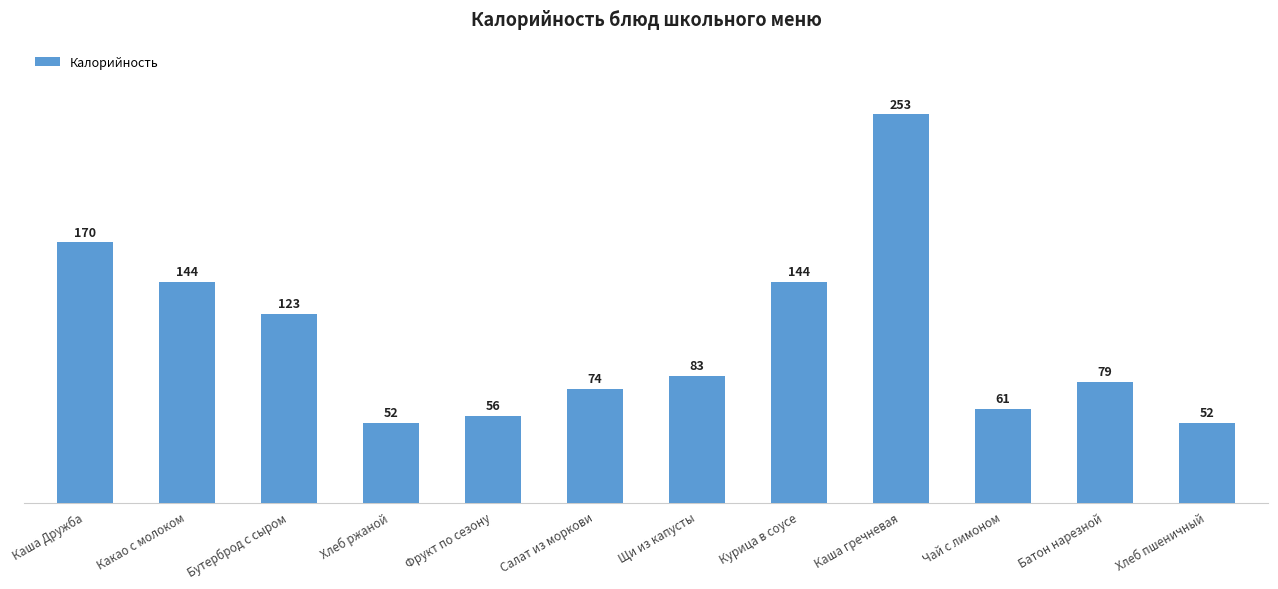

Between Бутерброд с сыром and Каша гречневая, which is larger?

Каша гречневая